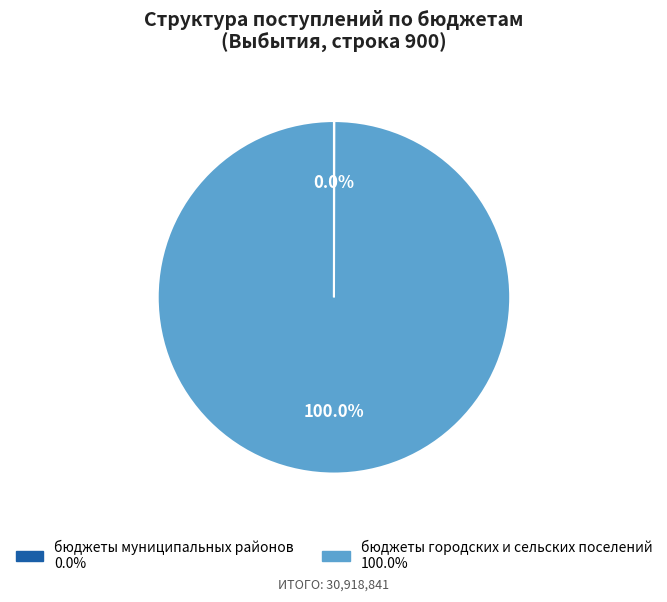

Which slice is the largest?

бюджеты городских и сельских поселений